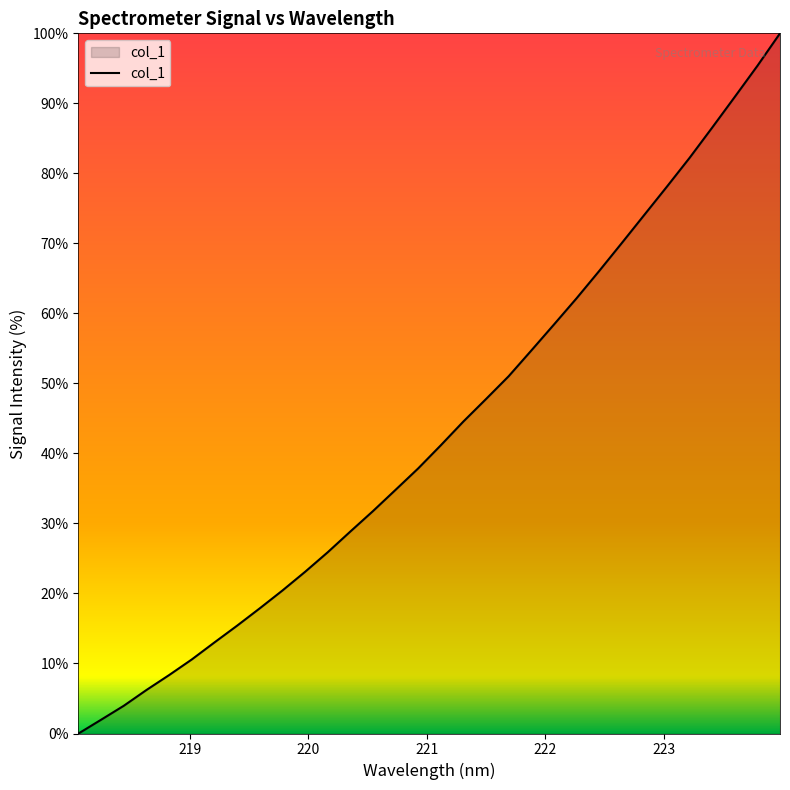

What is the difference between the maximum and minimum values?

100.0